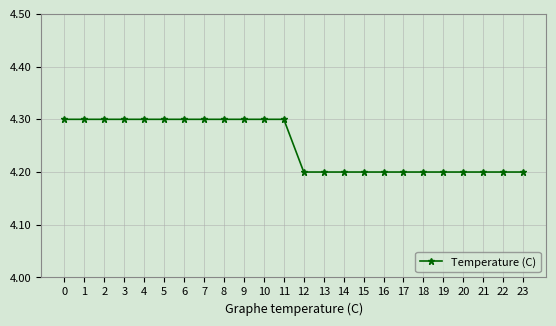

What is the sum of the values at 0 and 12?

8.5